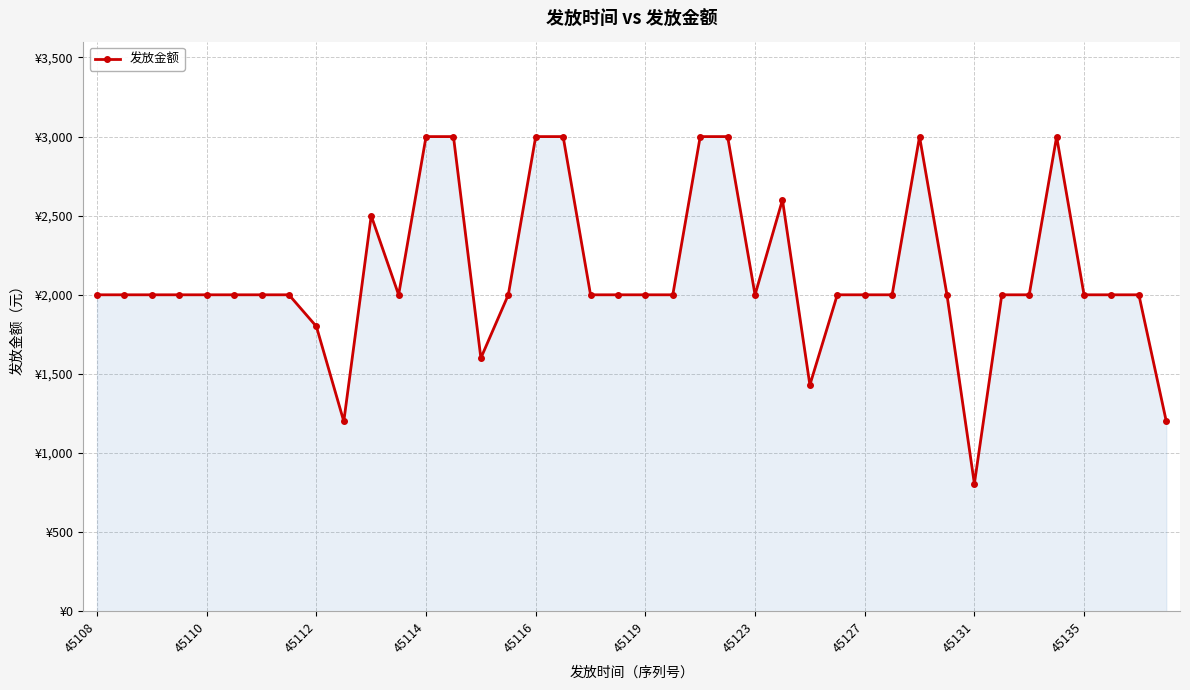

How many points are higher than both their immediate neighbors (excluding endpoints)?

4